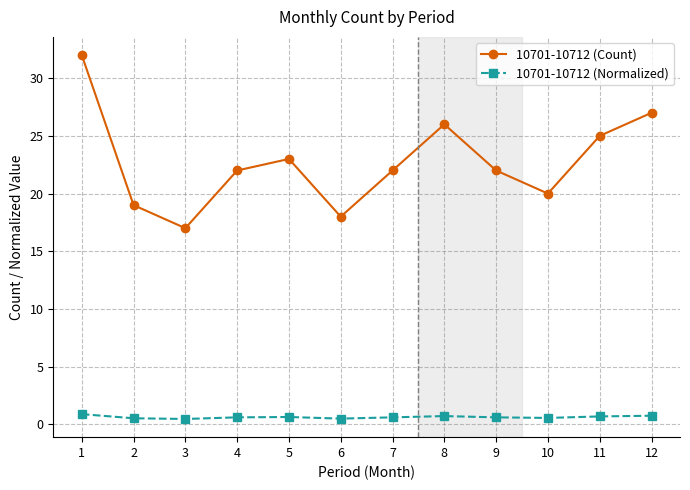

What is the average value of the 10701-10712 (Normalized) series?

0.6